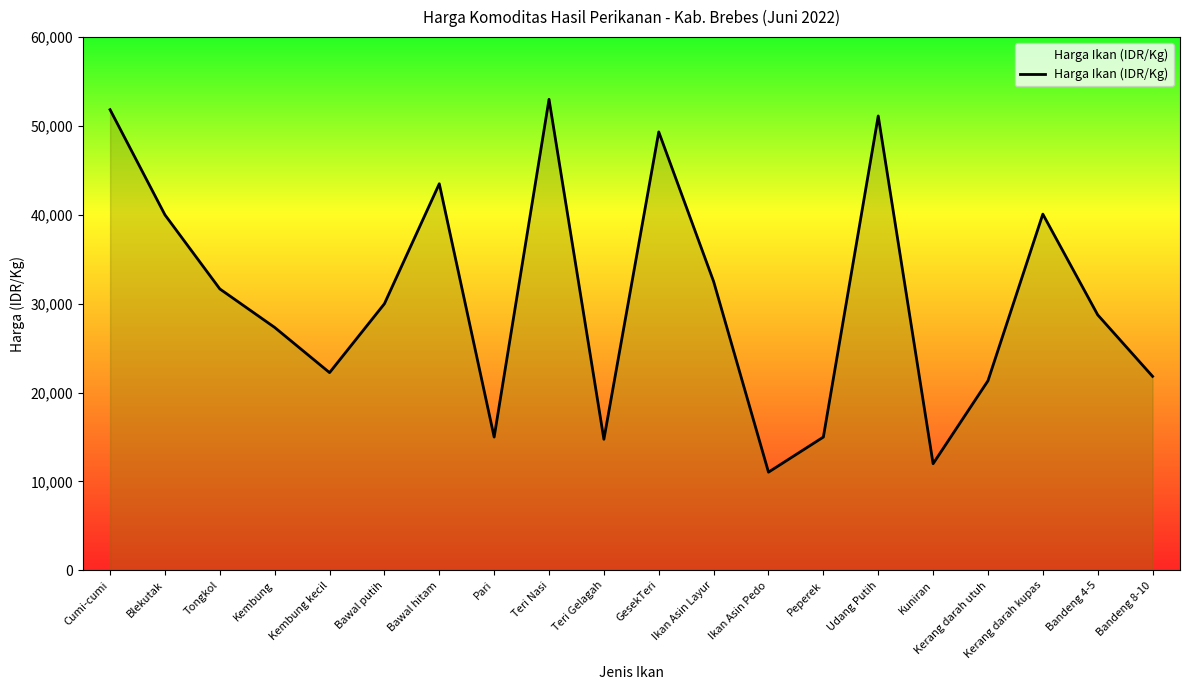

What is the smallest value displayed?

11050.0